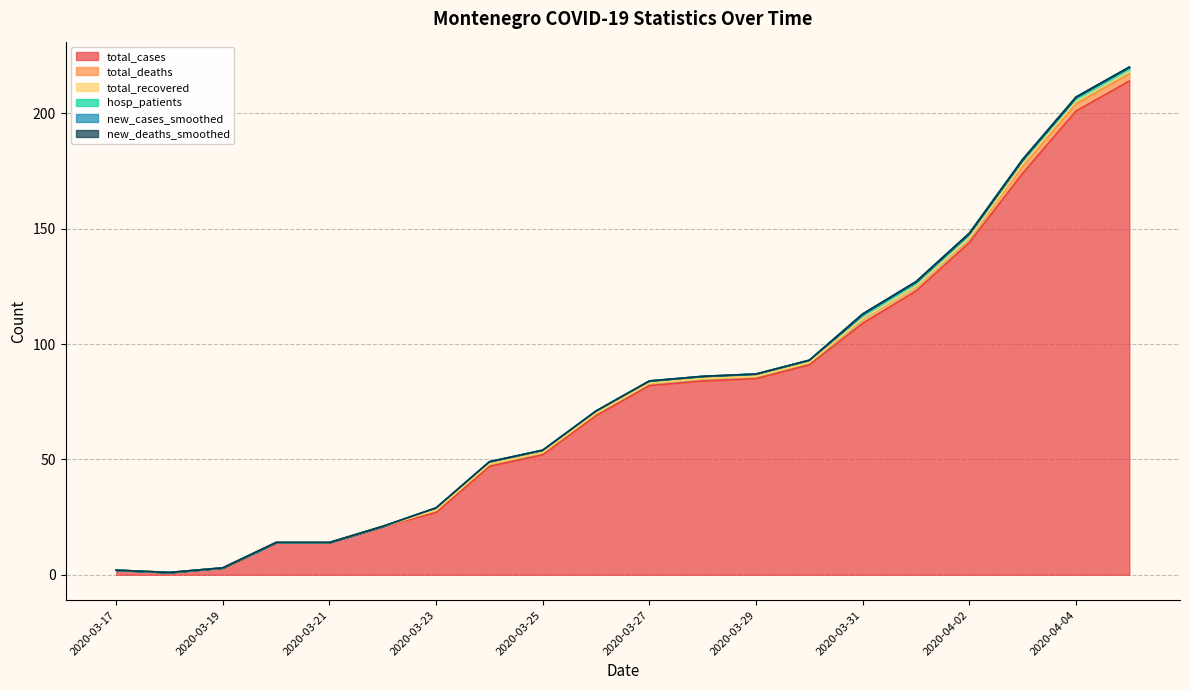

What is the difference between the highest and lowest values at 2020-03-31?

109.0